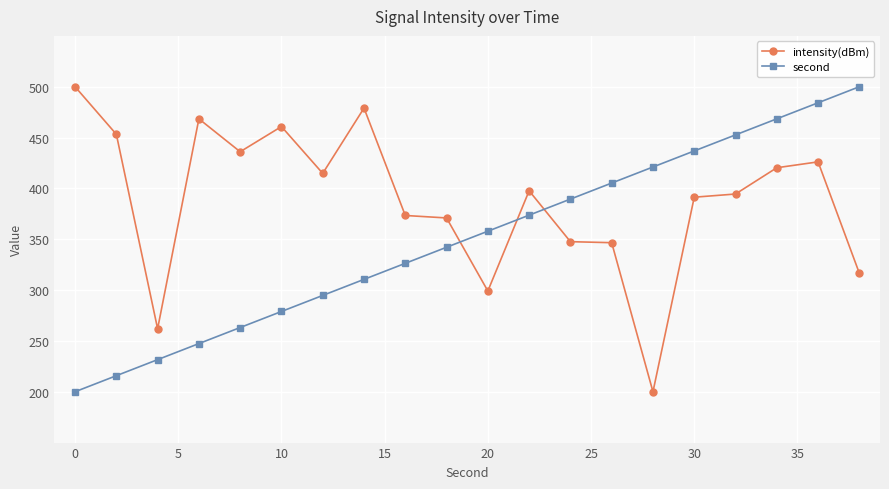

True or false: second has more than 0 interior local peaks.

False